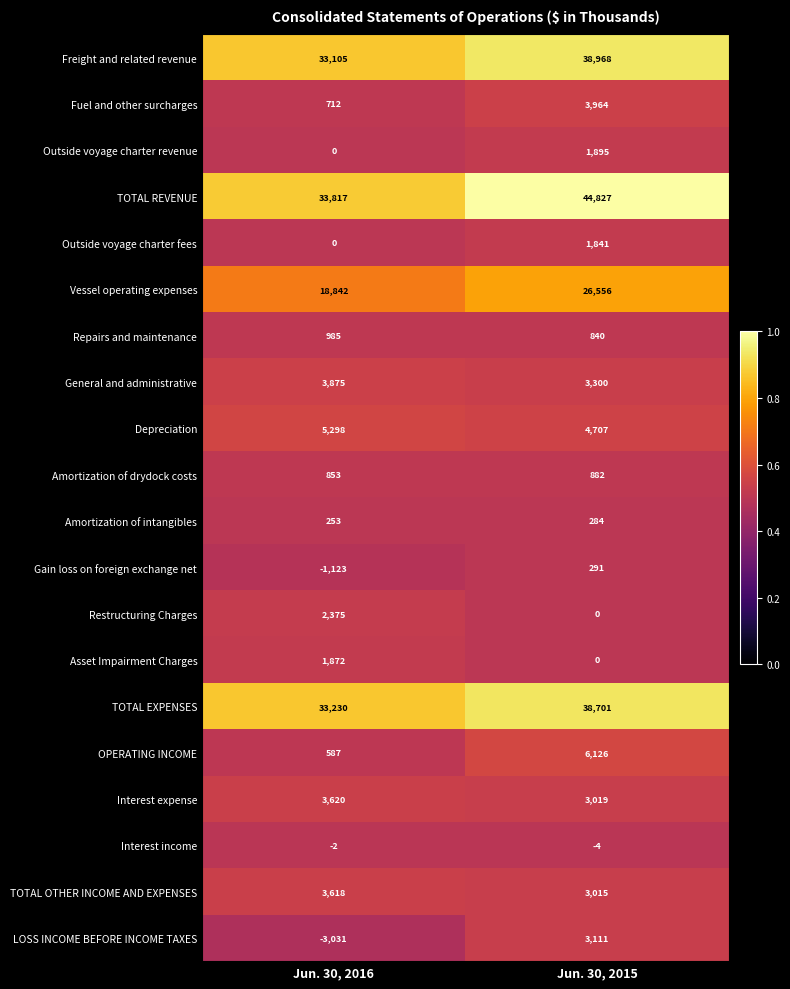

Where is Freight and related revenue nearest to the value 36036?

Jun. 30, 2016